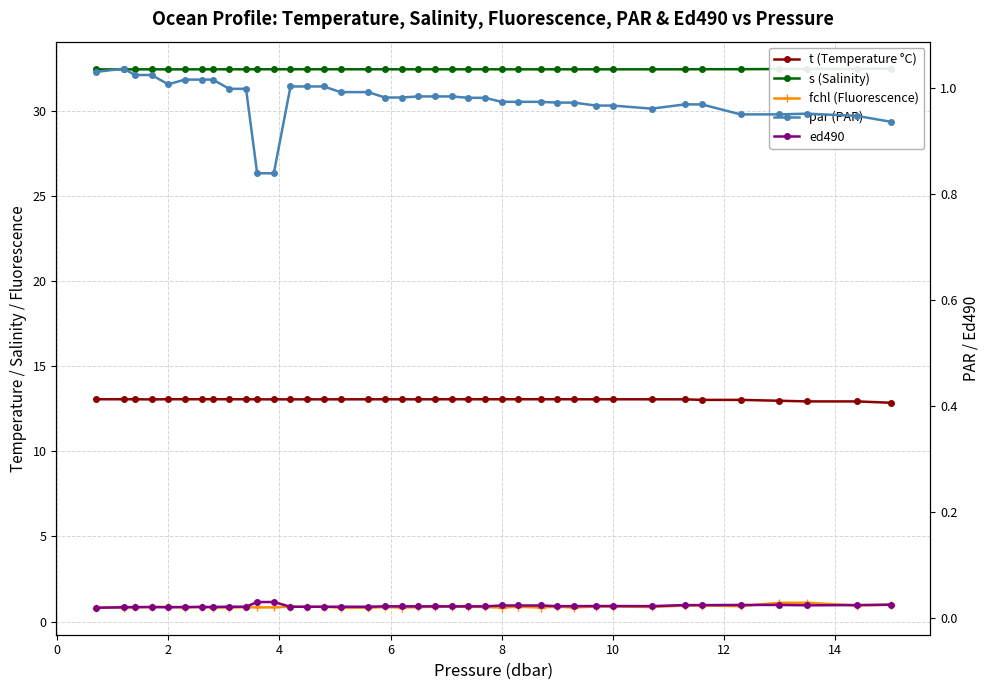

What is the sum of all s (Salinity) values?

1264.5